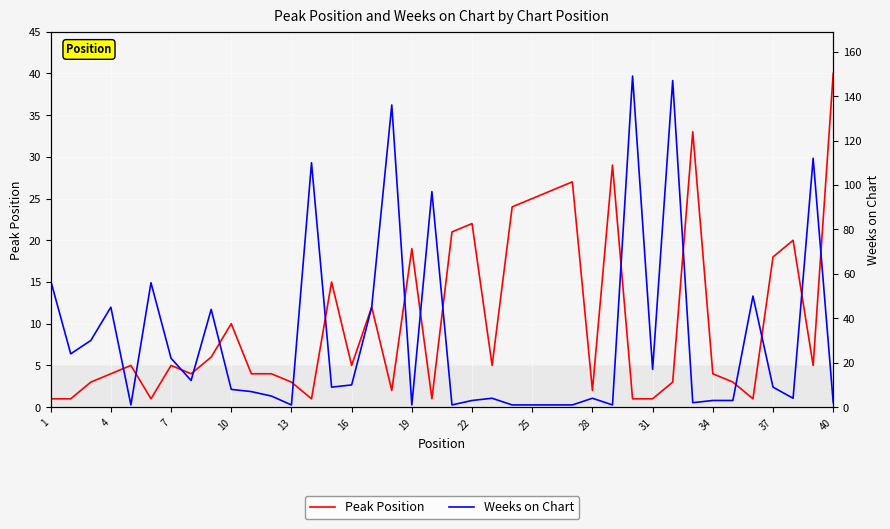

The value of Peak Position at 28 is 2. True or false?

True